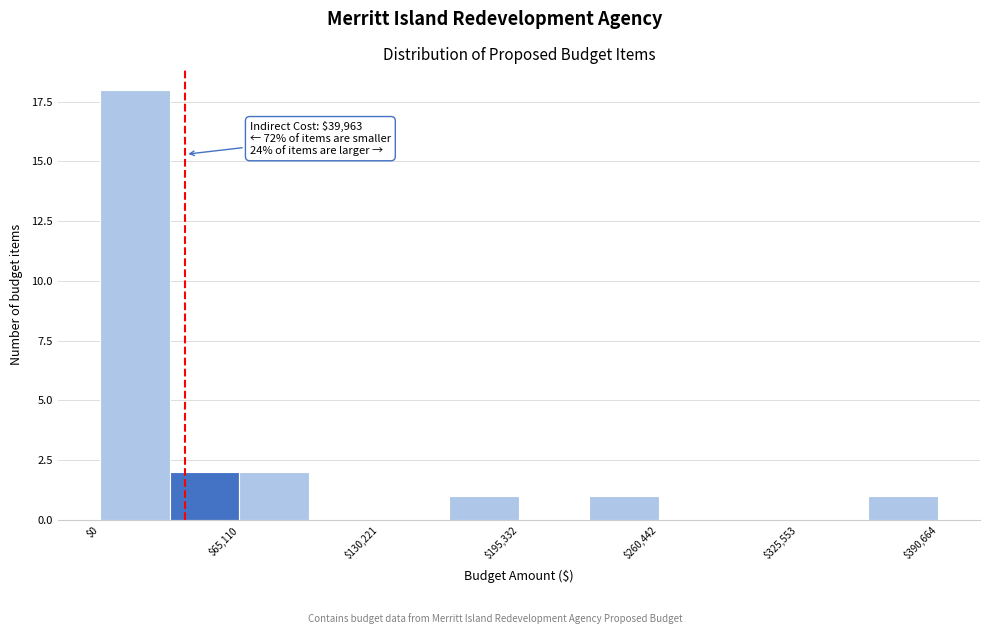

Around what value on the x-axis is the tallest bar? Give the approximate position of its centre, as read against the axis.

20000